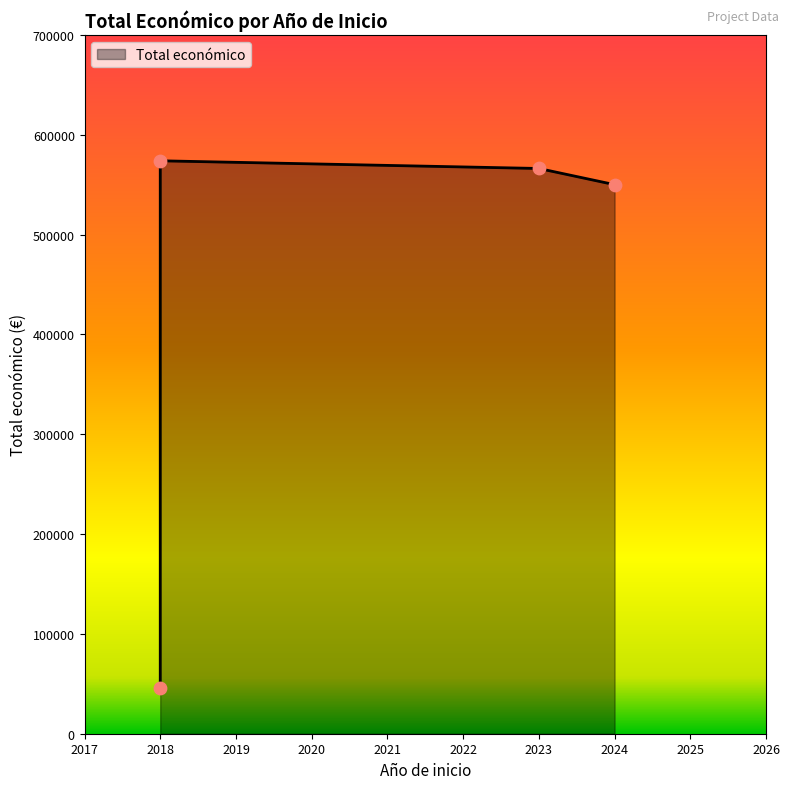

What is the ratio of the value at 2023 to the value at 2018?

12.2